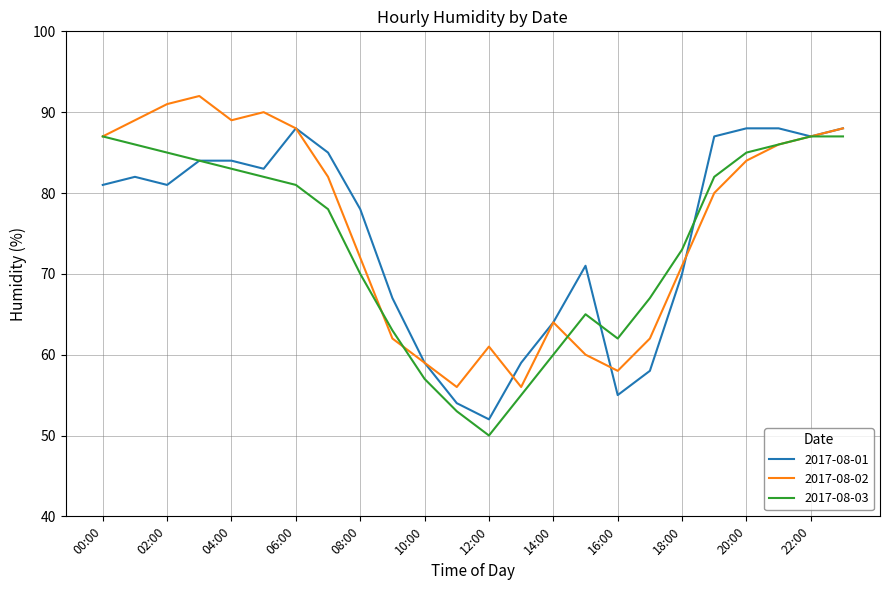

List the series in order of their overall mean, lowest first.

2017-08-03, 2017-08-01, 2017-08-02